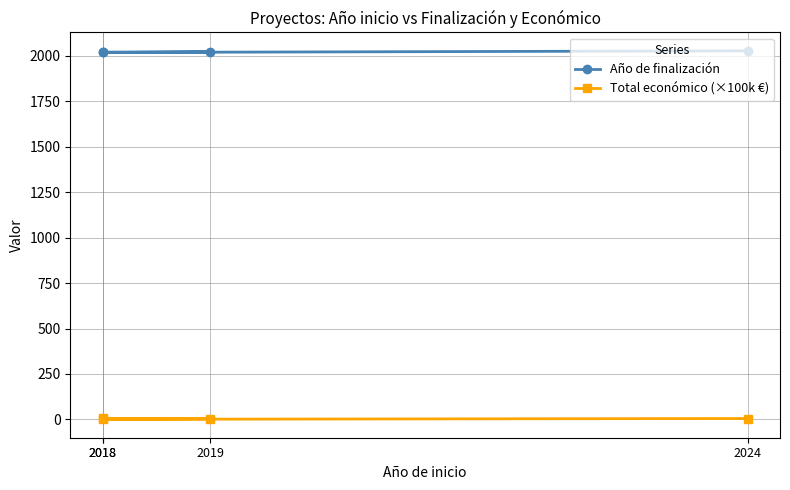

Rank the series by their maximum value, from lowest to highest.

Total económico (×100k €), Año de finalización